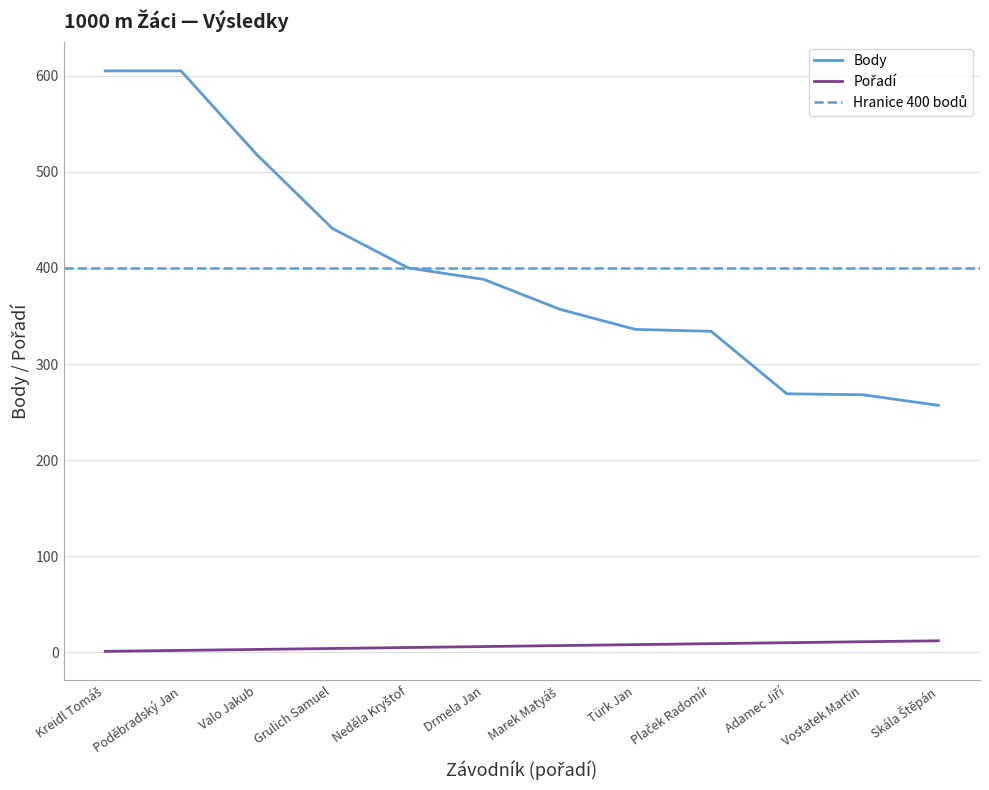

What is the difference between the second highest and minimum values in the Body series?

348